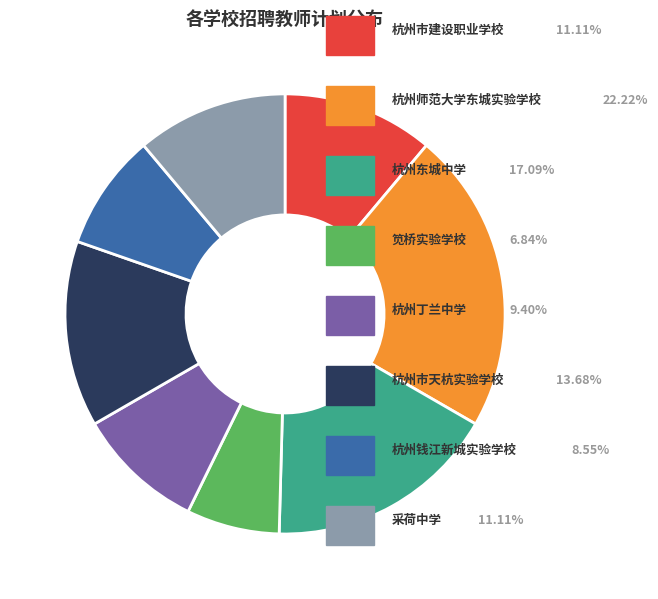

Is there any slice that represents more than half of the pie?

No